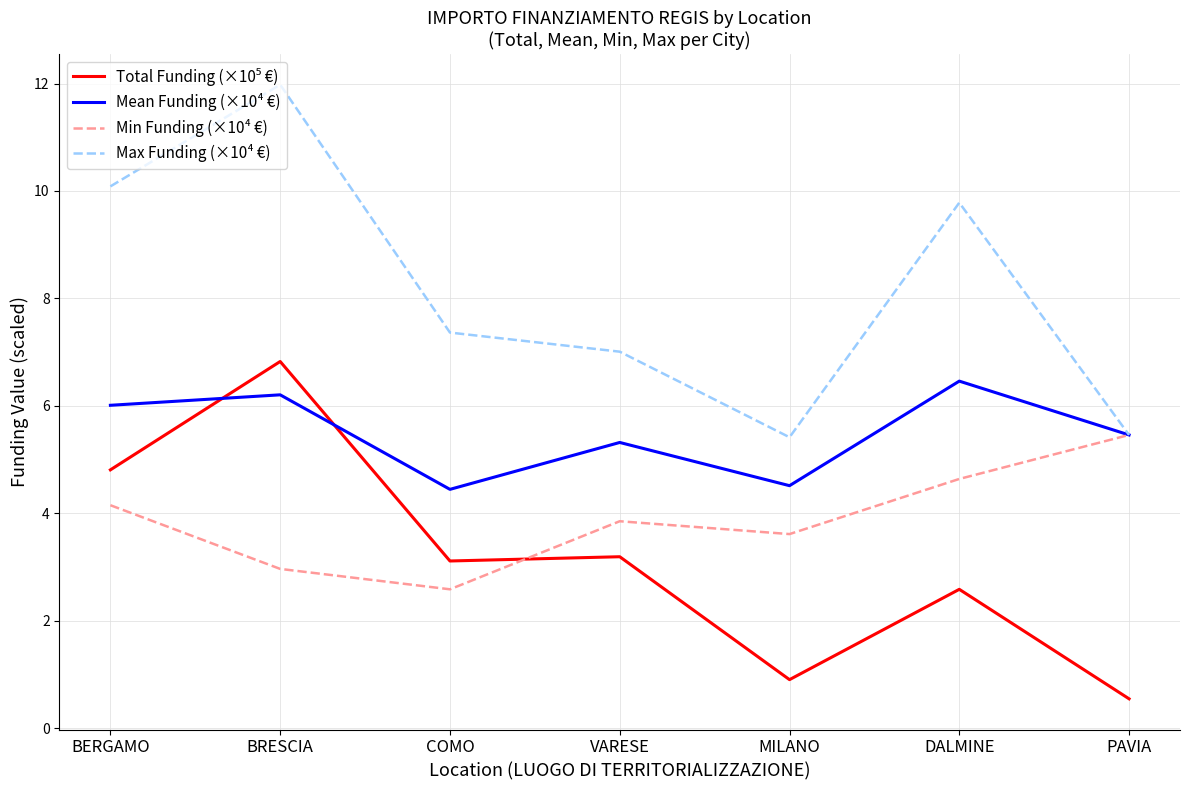

What position from the right is BRESCIA?

6